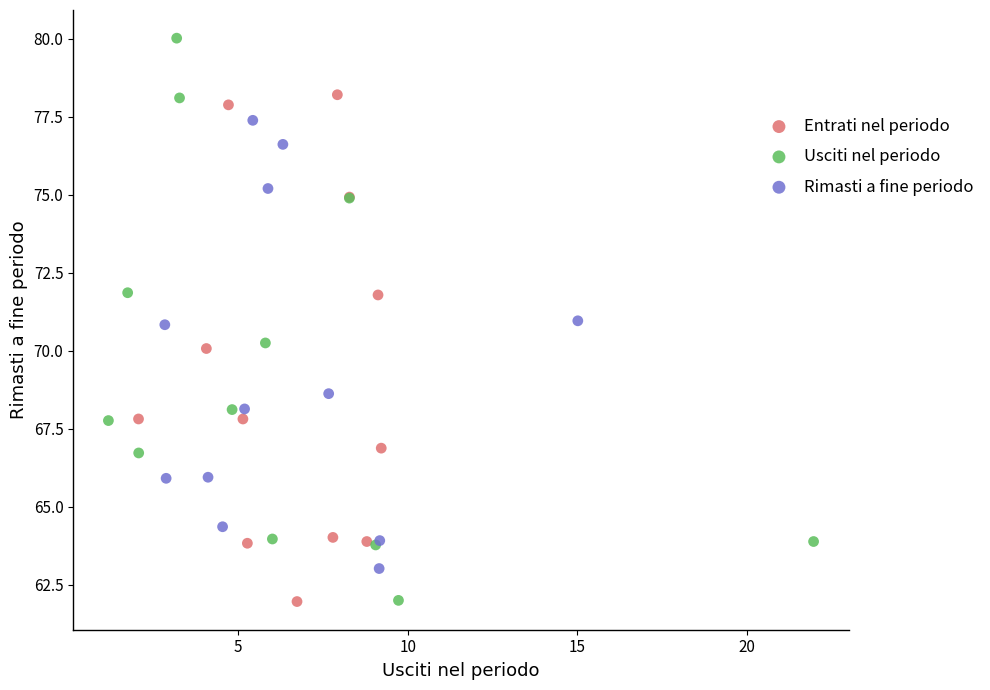

Which series has the largest Y range (max minus min)?

Usciti nel periodo